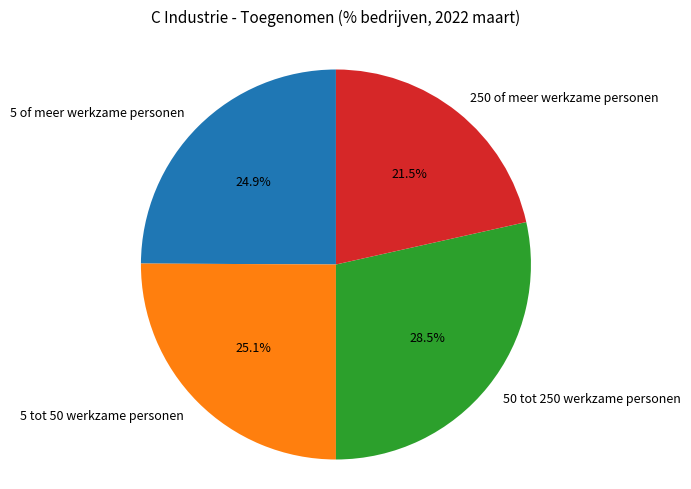

Combined, what portion of the pie is 5 tot 50 werkzame personen and 5 of meer werkzame personen?

50.0%